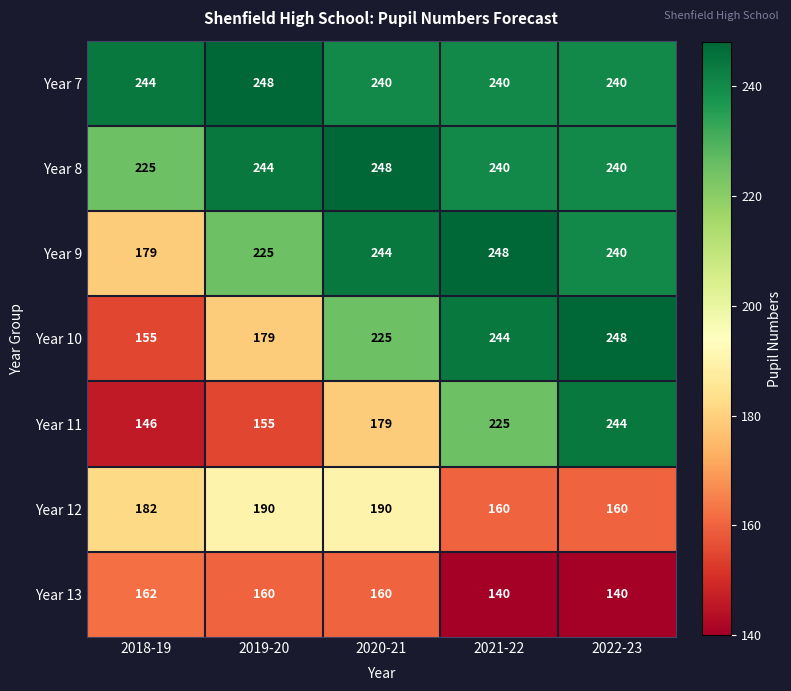

What is the difference between the maximum and minimum values in the Year 12 series?

30